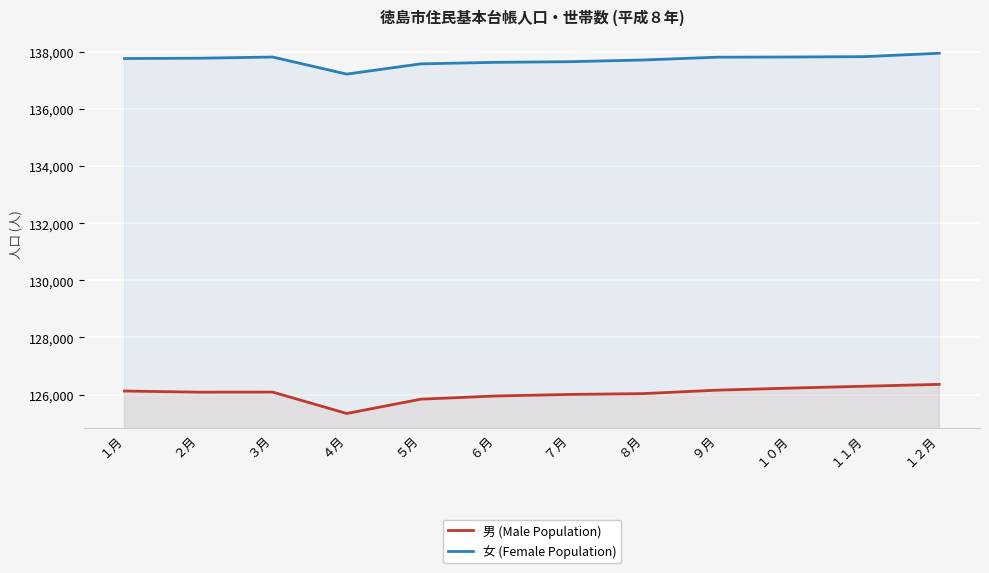

What is the label of the 9th point from the left?

９月